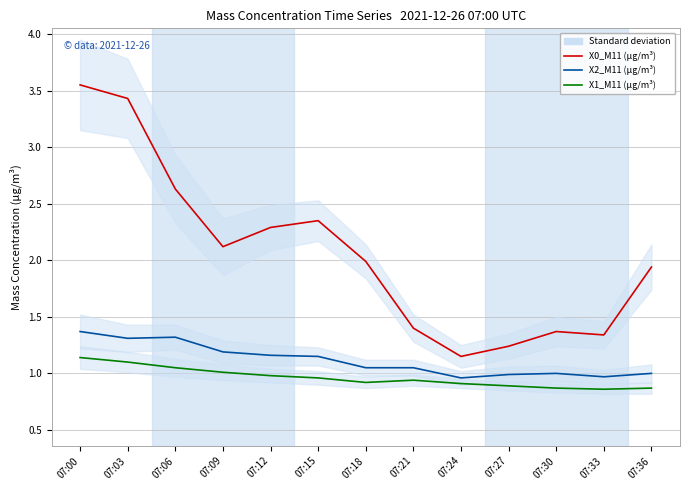

Reading left to right, transcribe all the data shown in this chart.

X0_M11 (μg/m³): 3.5	3.4	2.6	2.1	2.3	2.4	2.0	1.4	1.1	1.2	1.4	1.3	1.9
X2_M11 (μg/m³): 1.4	1.3	1.3	1.2	1.2	1.1	1.1	1.1	1.0	1.0	1.0	1.0	1.0
X1_M11 (μg/m³): 1.1	1.1	1.1	1.0	1.0	1.0	0.9	0.9	0.9	0.9	0.9	0.9	0.9